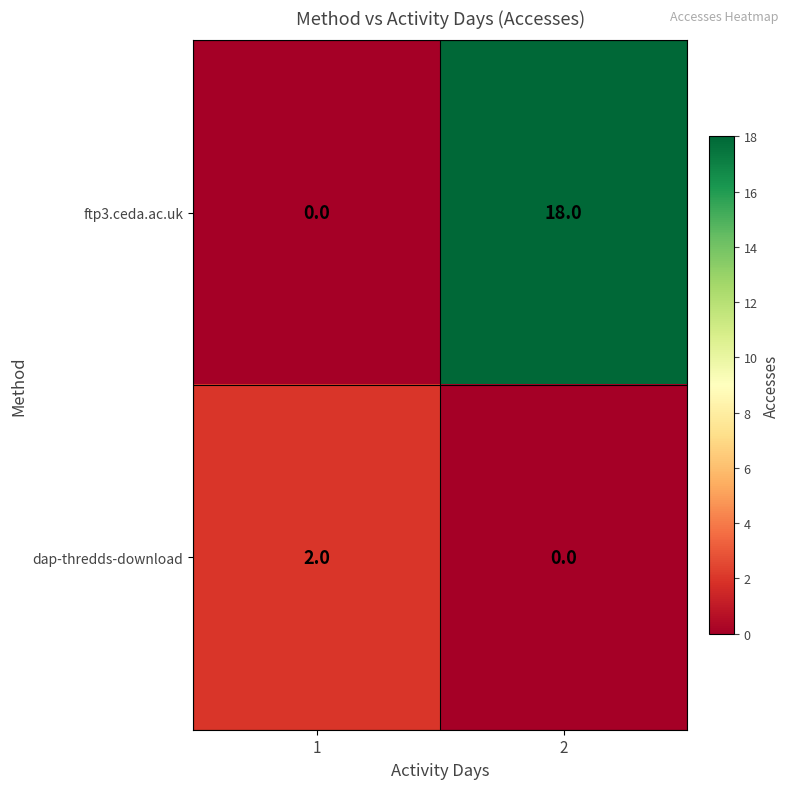

At how many categories does at least one series exceed 10?

1